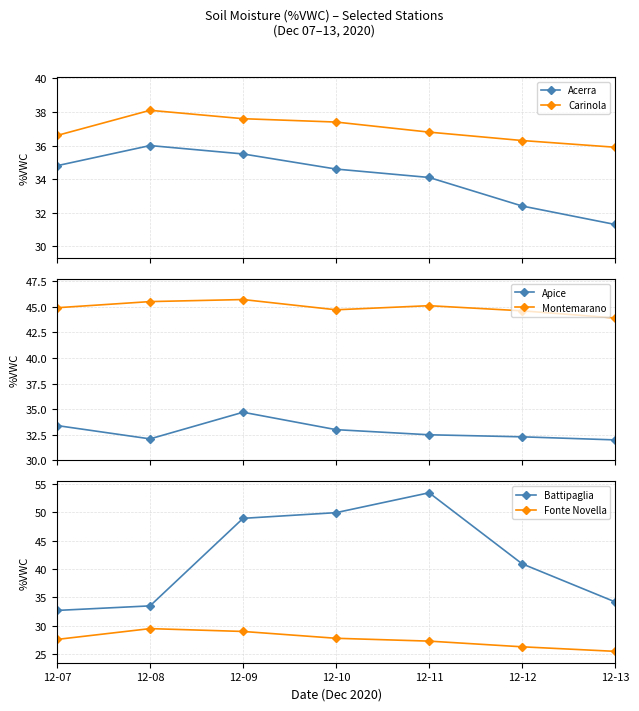

At which label does Montemarano first exceed 44?

12-07